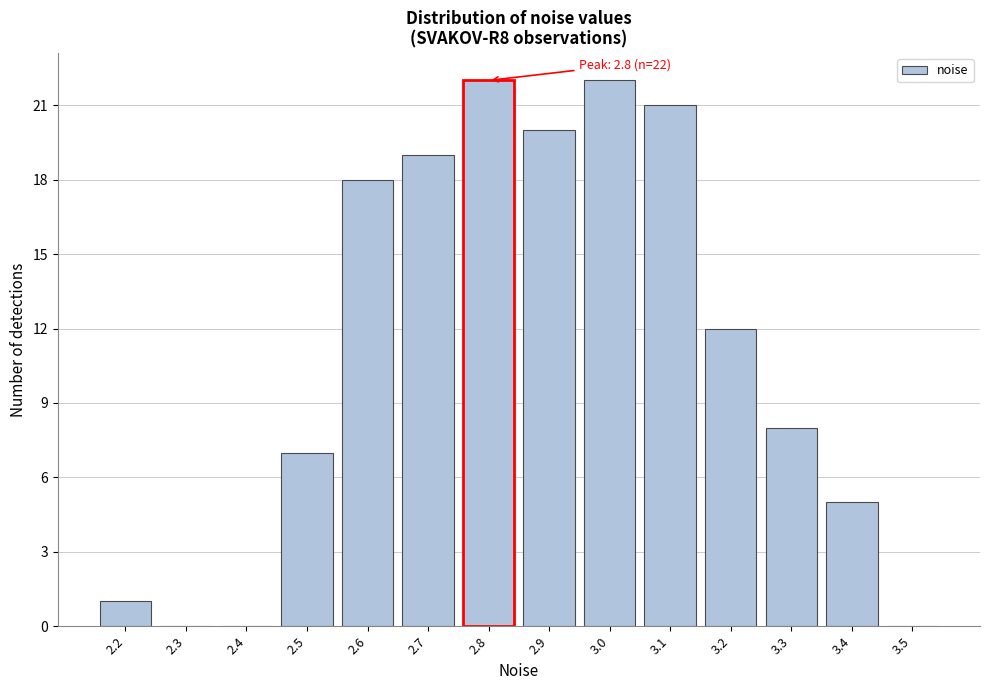

Reading left to right, list all the values displayed in this chart.

2.2=1	2.3=0	2.4=0	2.5=7	2.6=18	2.7=19	2.8=22	2.9=20	3.0=22	3.1=21	3.2=12	3.3=8	3.4=5	3.5=0